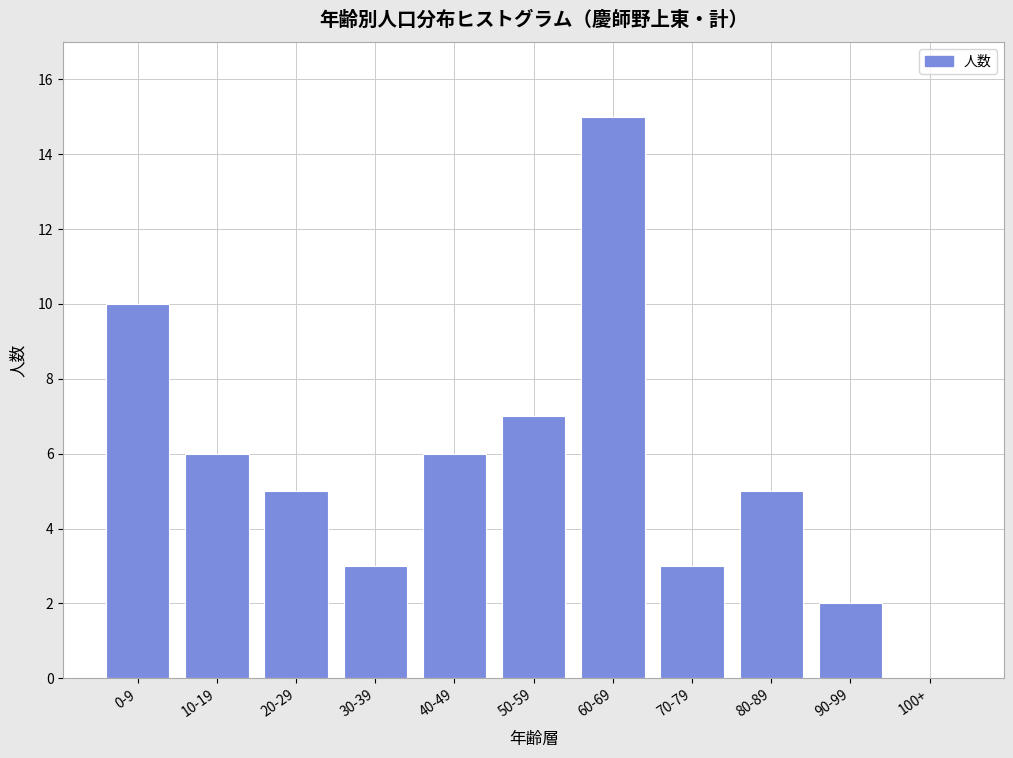

Reading right to left, what are all the values shown in this chart?

100+=0	90-99=2	80-89=5	70-79=3	60-69=15	50-59=7	40-49=6	30-39=3	20-29=5	10-19=6	0-9=10